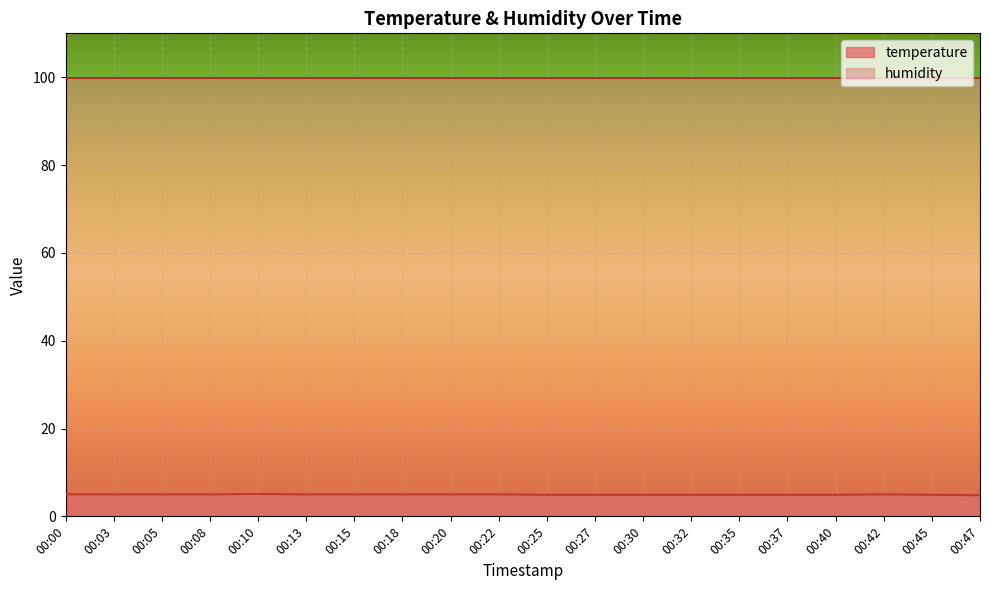

Reading left to right, extract all data points from this chart.

00:00=5.0	00:03=5.0	00:05=5.0	00:08=5.0	00:10=5.1	00:13=5.0	00:15=5.0	00:18=5.0	00:20=5.0	00:22=5.0	00:25=4.9	00:27=4.9	00:30=4.9	00:32=4.9	00:35=4.9	00:37=4.9	00:40=4.9	00:42=5.0	00:45=4.9	00:47=4.8